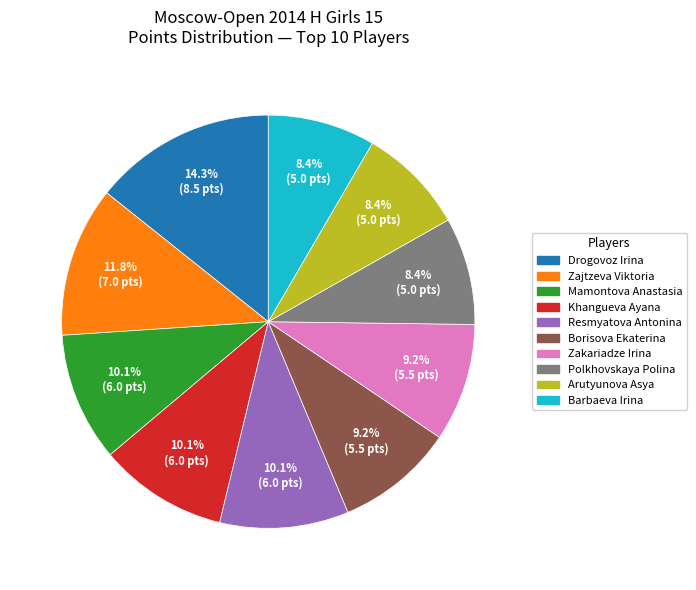

To the nearest percent, what is the average slice percentage?

10%